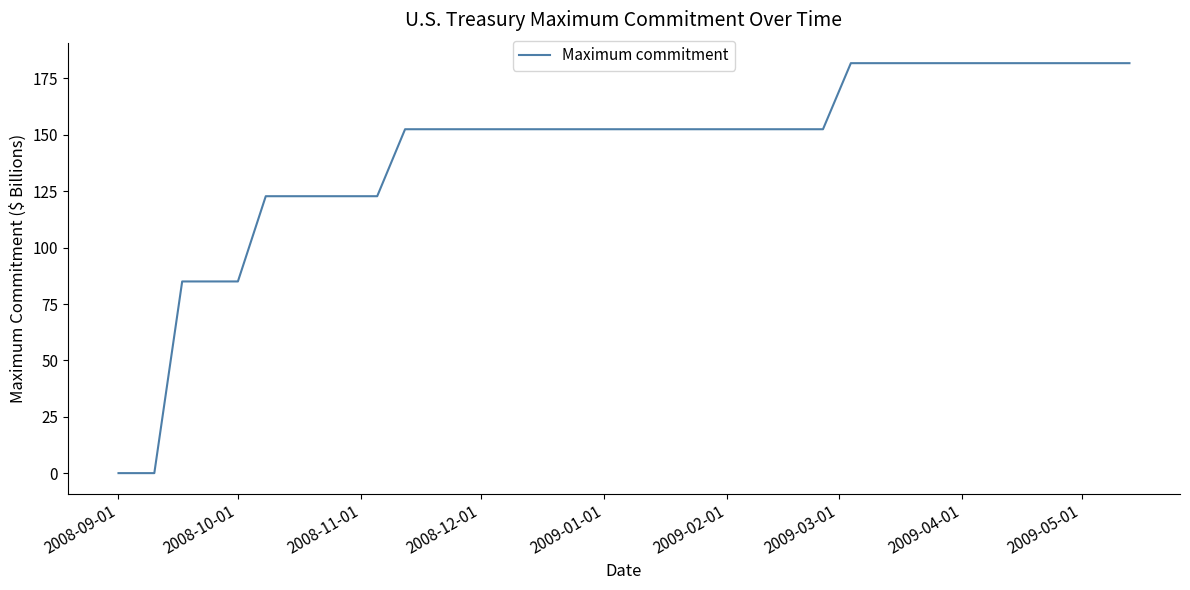

What is the maximum value shown in the chart?

181.8